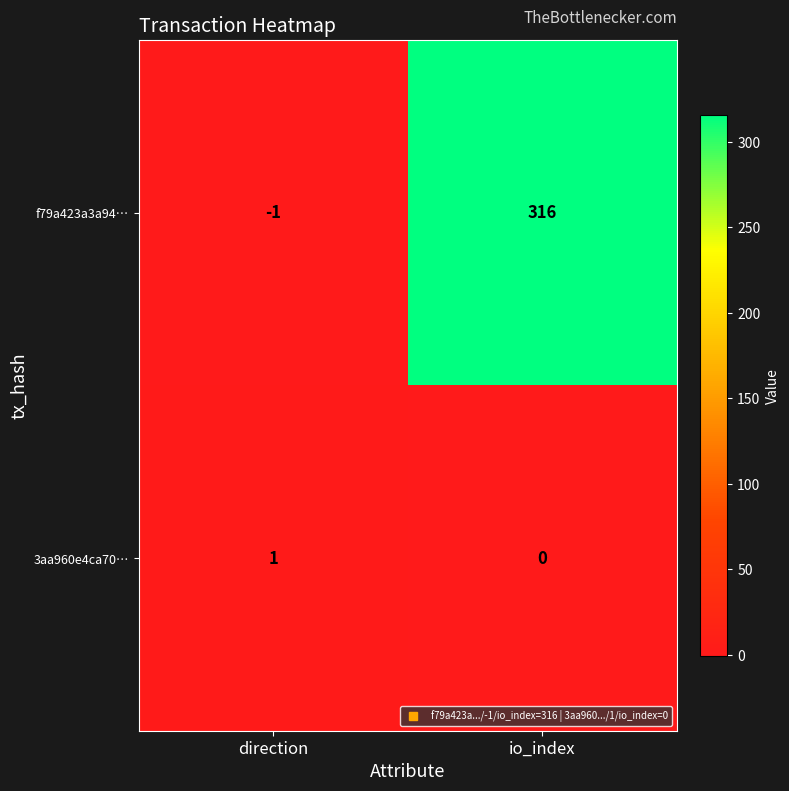

List the series in order of their peak value, highest first.

f79a423a3a94…, 3aa960e4ca70…